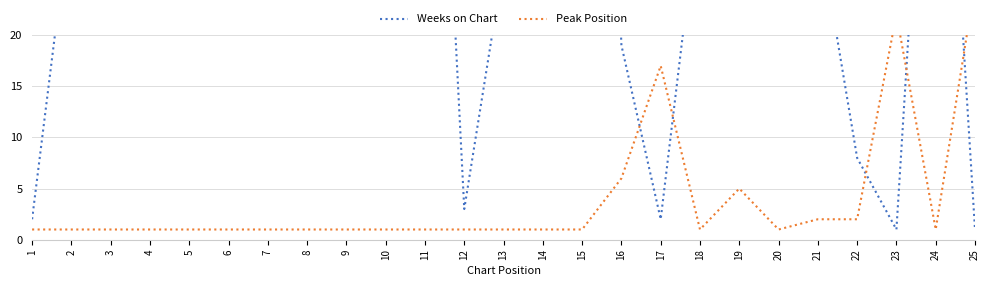

True or false: Weeks on Chart has more than 1 interior local peaks.

True